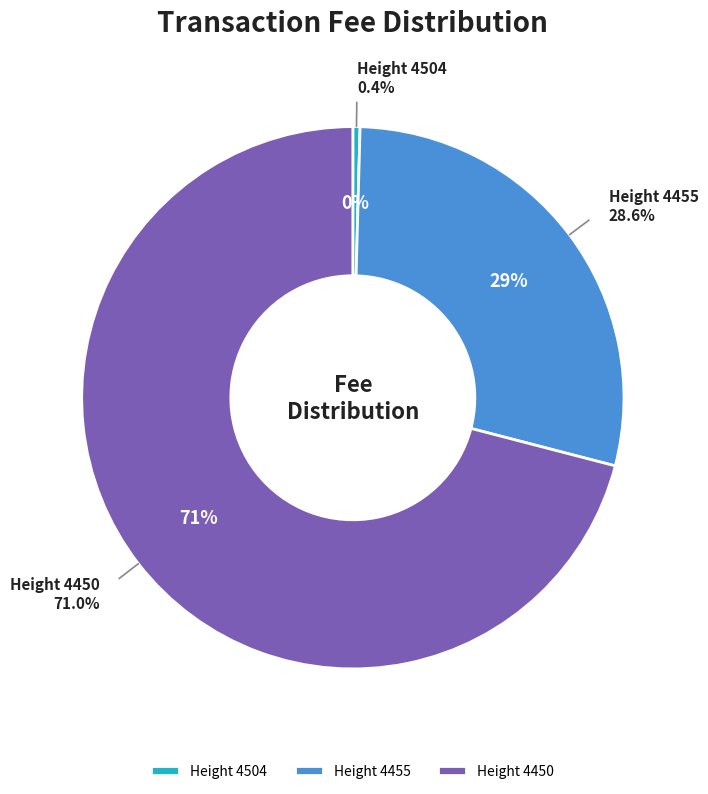

What is the ratio of the value at 4455 to the value at 4450?

0.4